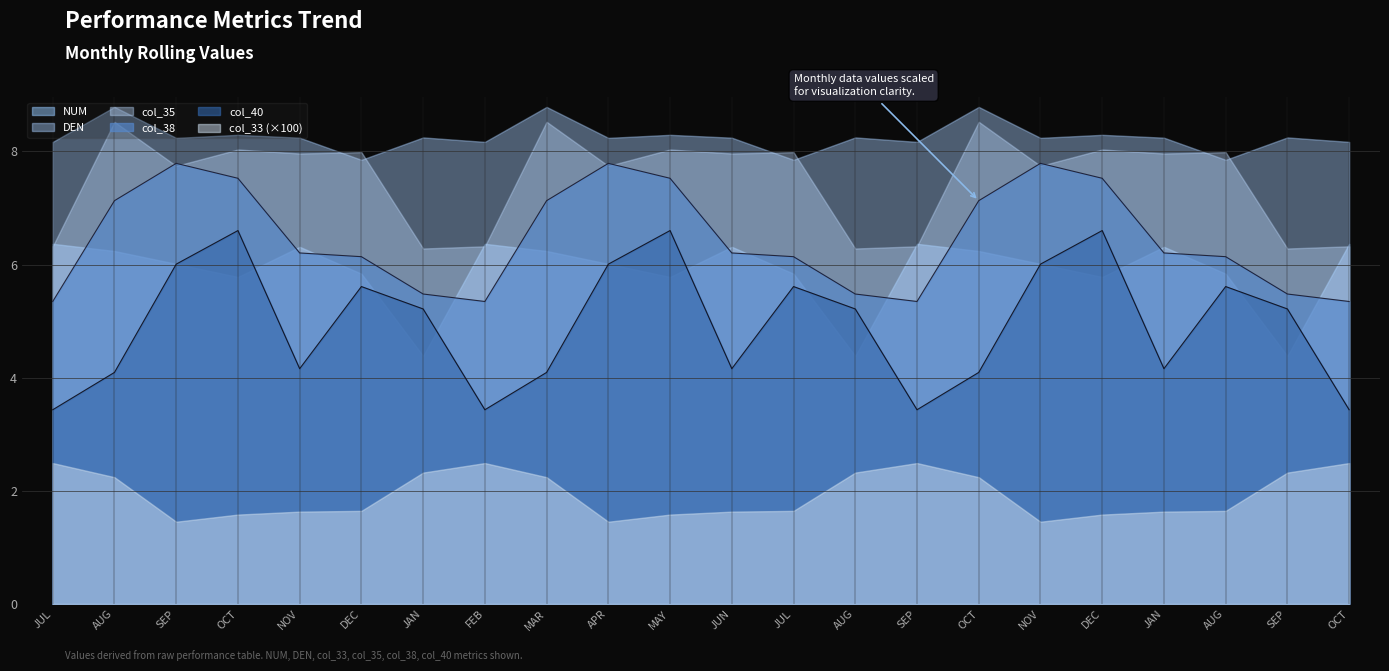

True or false: NUM and DEN intersect in this chart.

False